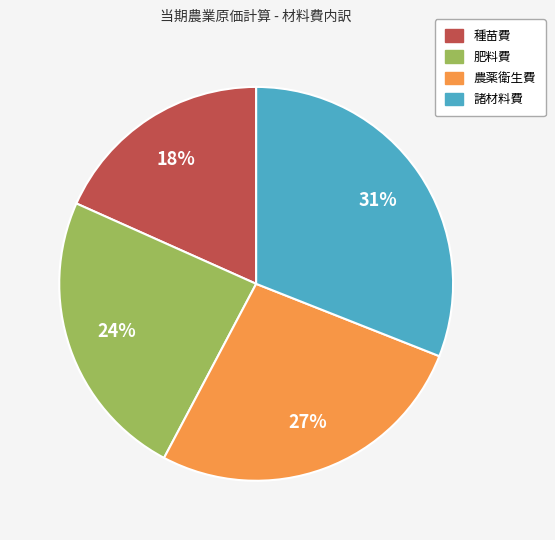

Does 肥料費 represent more than half of the total?

No